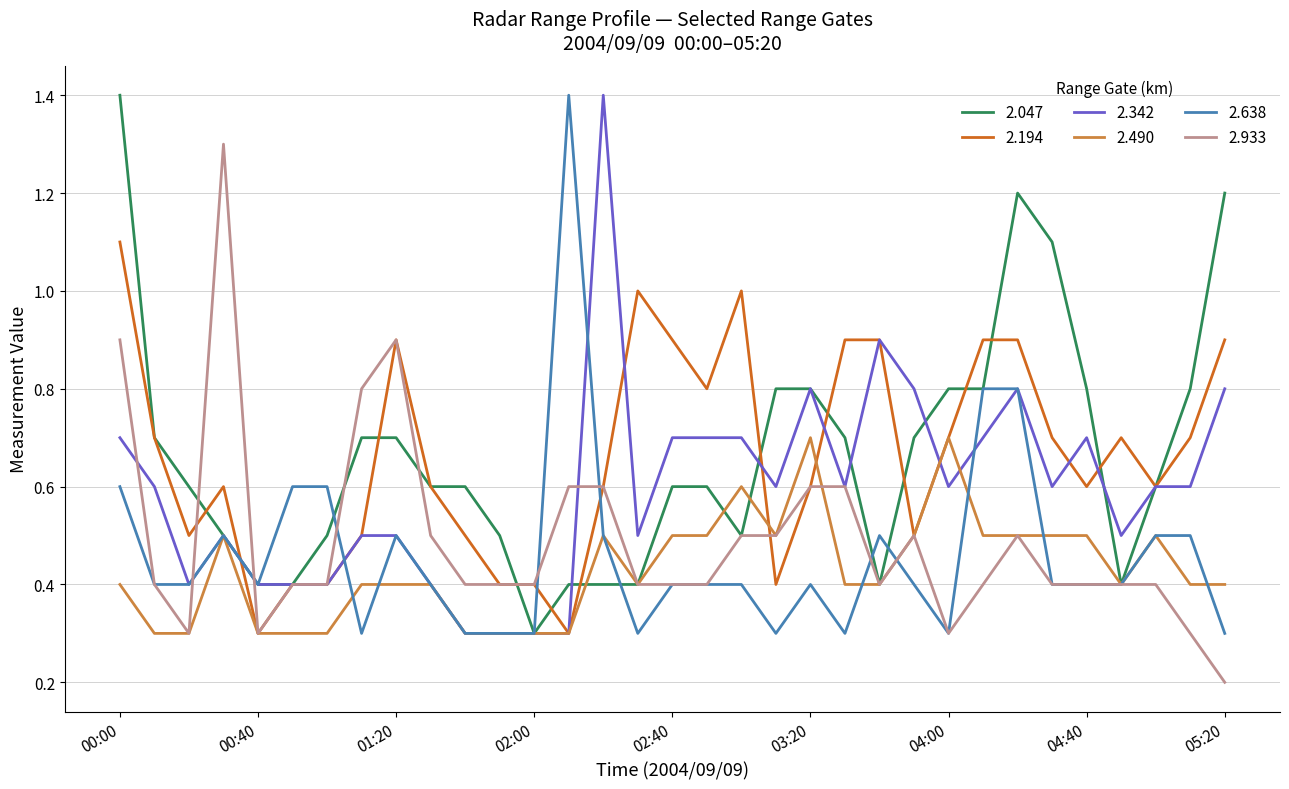

What is the greatest value displayed?

1.4